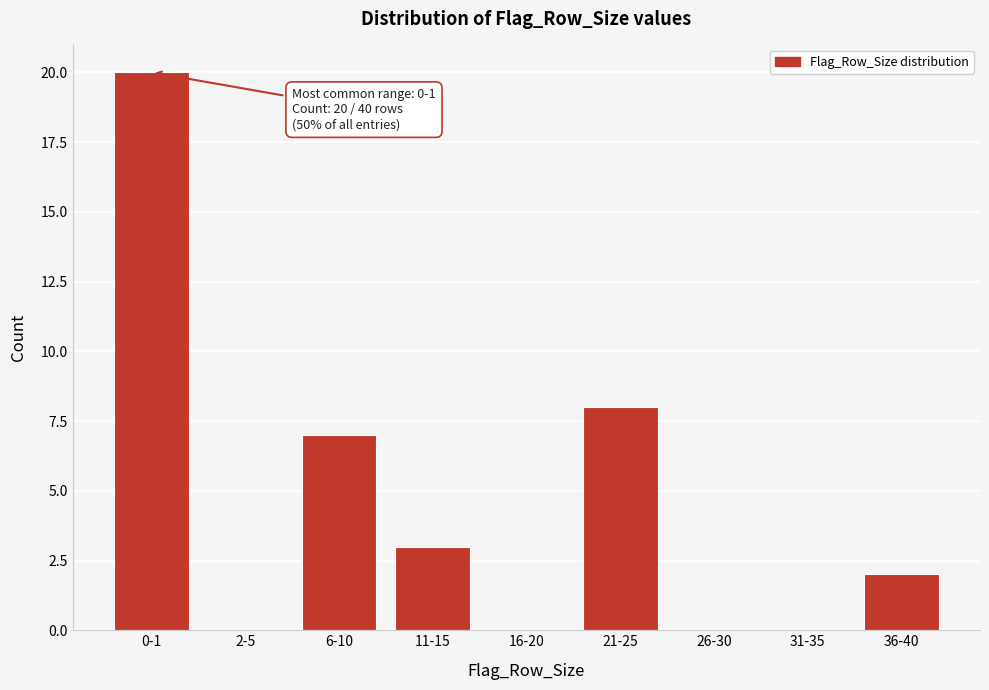

Reading left to right, extract all data points from this chart.

0-1=20	2-5=0	6-10=7	11-15=3	16-20=0	21-25=8	26-30=0	31-35=0	36-40=2